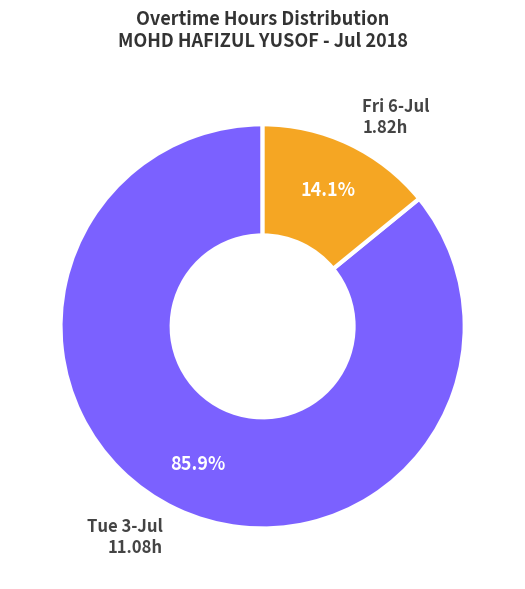

Count the number of slices in the pie.

2